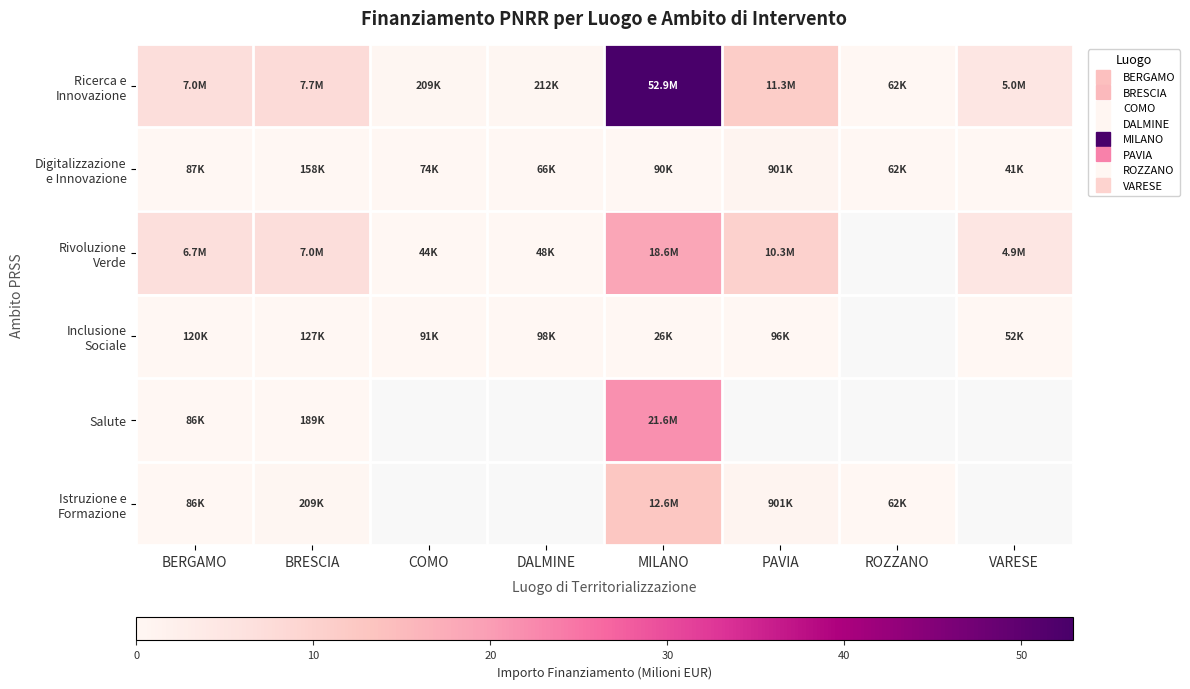

At how many categories does at least one series exceed 27?

1